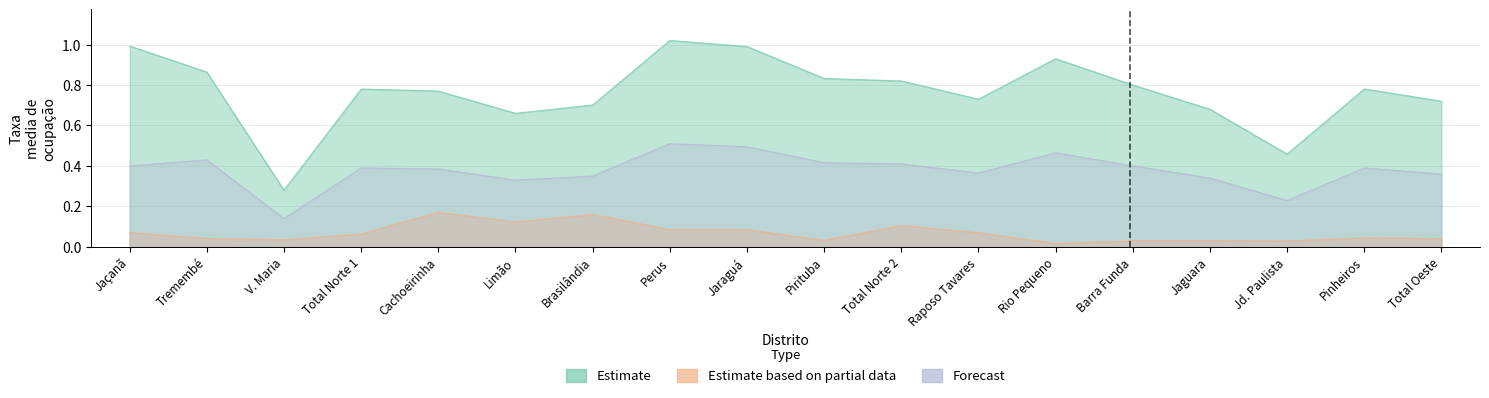

Which series has the largest total across all categories?

Estimate